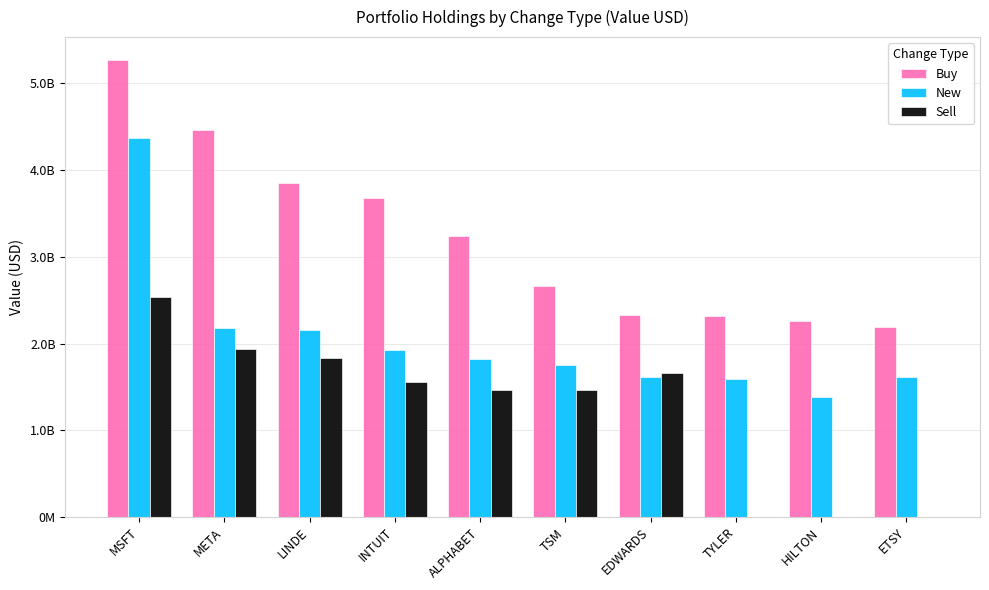

What are all the series names shown in the legend?

Buy, New, Sell